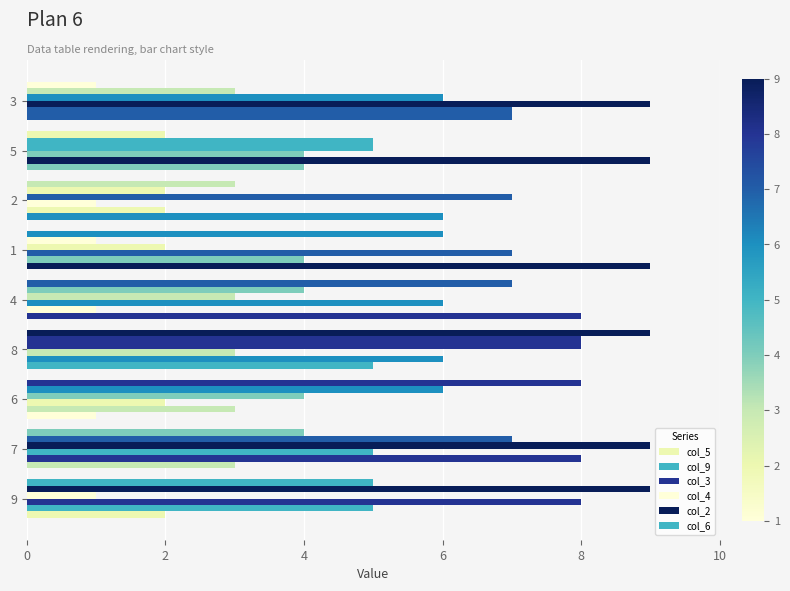

How many values in the col_2 series are below 5?

4